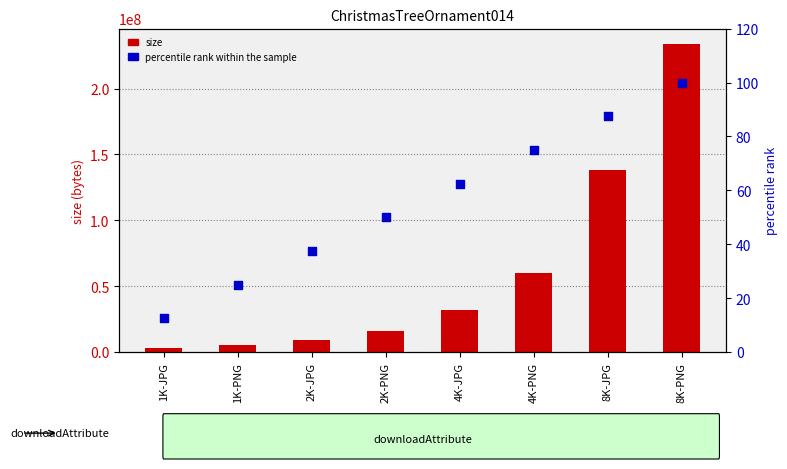

Is the value of percentile rank within the sample at 1K-JPG greater than the value of size at 2K-PNG?

No